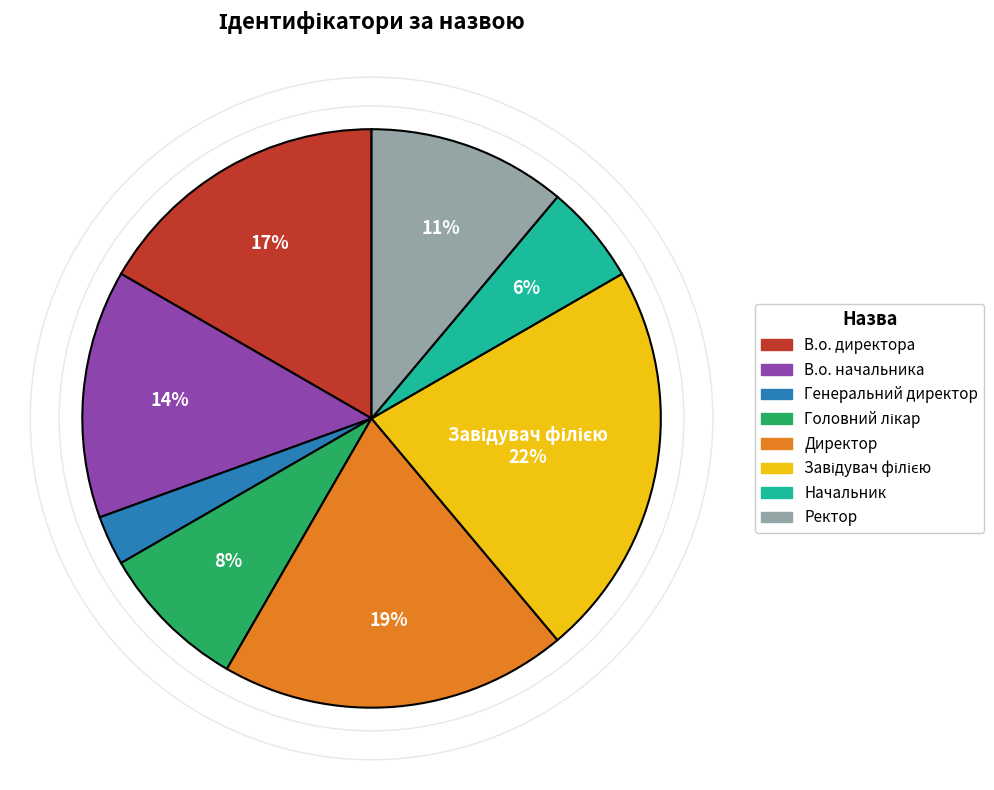

Count the number of slices in the pie.

8